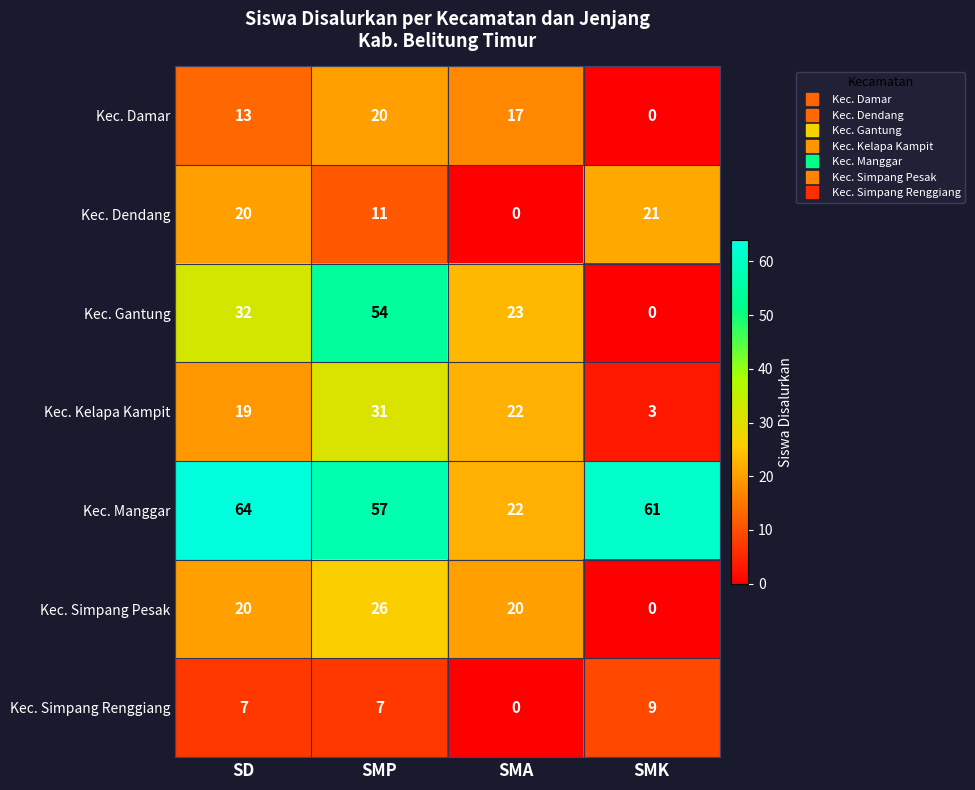

Between SD and SMA, which series saw the biggest shift?

Kec. Manggar